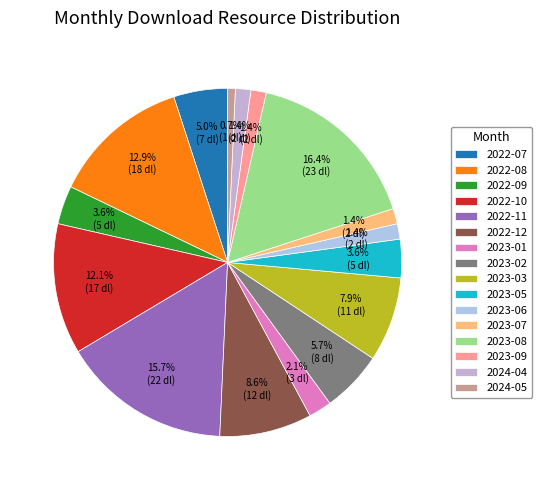

Approximately how many times larger is the value at 2023-03 compared to 2023-05?

2.2